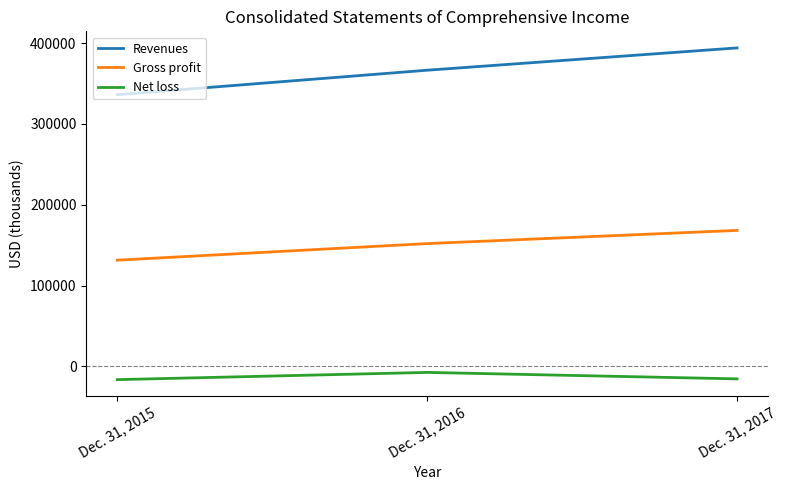

List the series in order of their peak value, highest first.

Revenues, Gross profit, Net loss